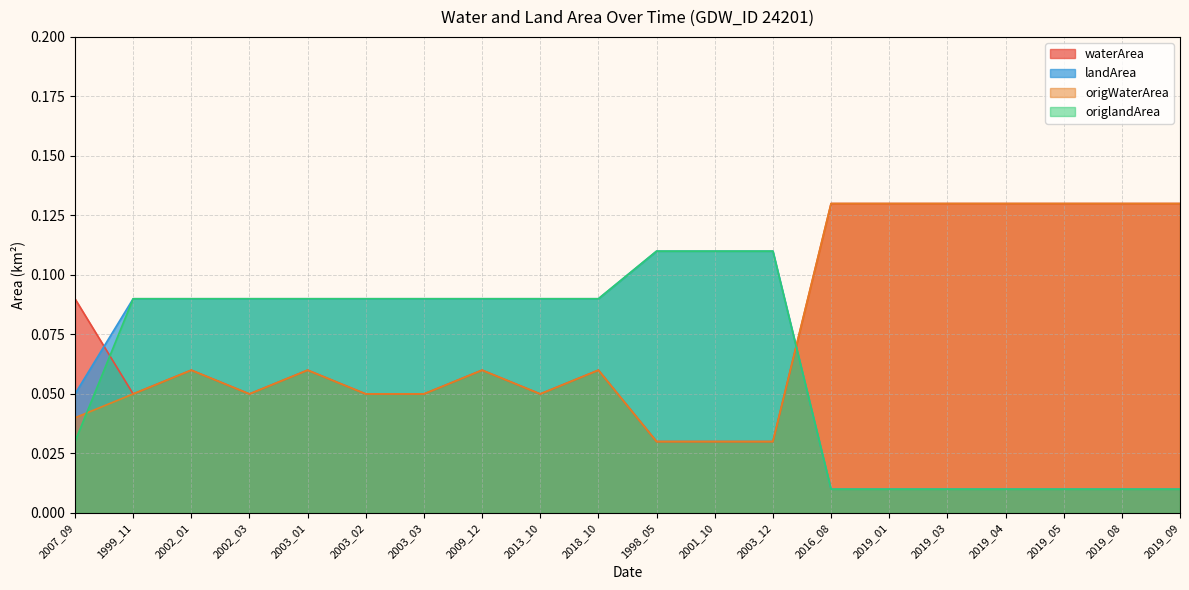

Which category has the lowest value across all series?

2016_08